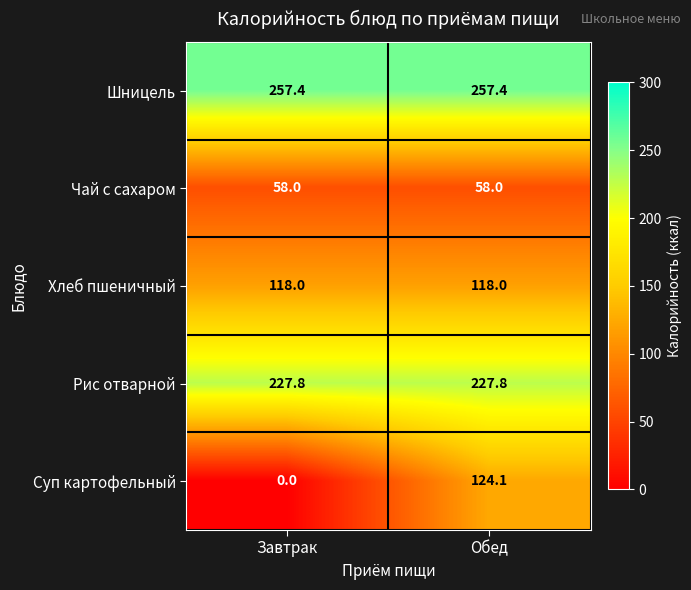

What value does the Чай с сахаром series have at Завтрак?

58.0